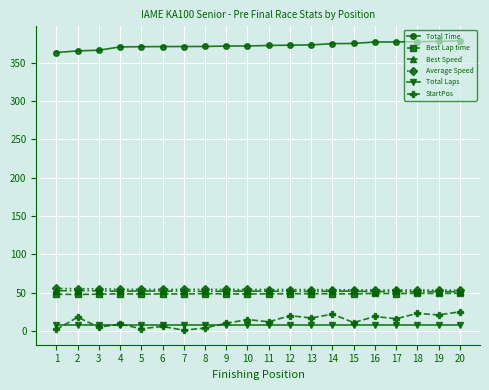

What is the approximate value of StartPos at 2?

18.0